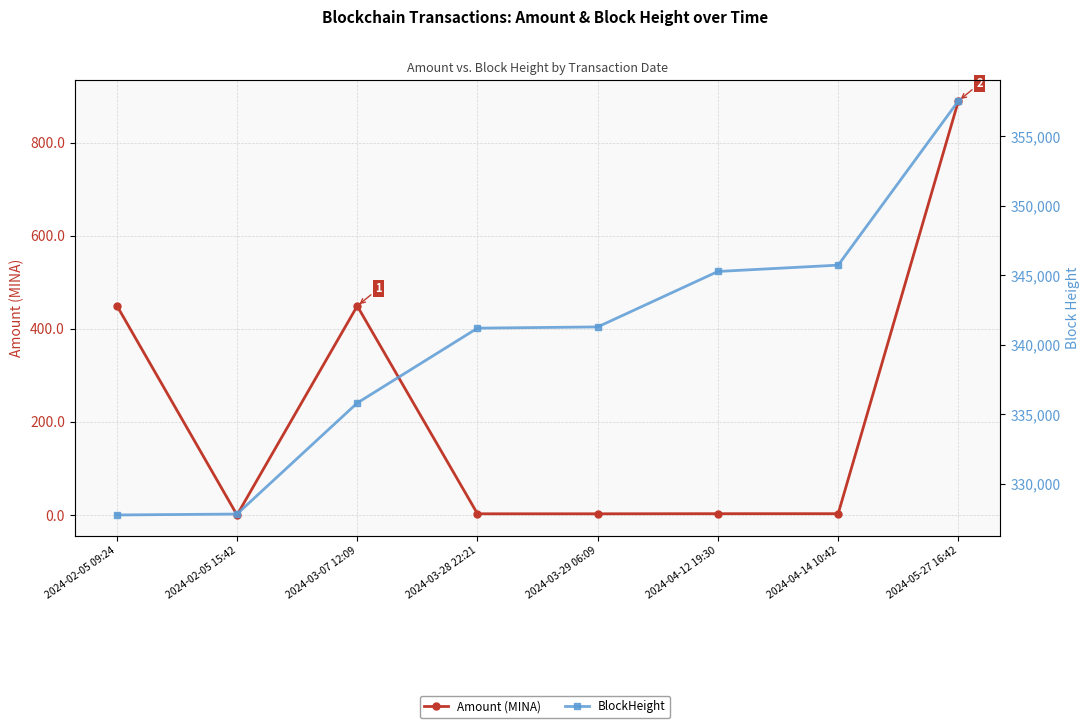

At which label does BlockHeight first exceed 341284?

2024-04-12 19:30